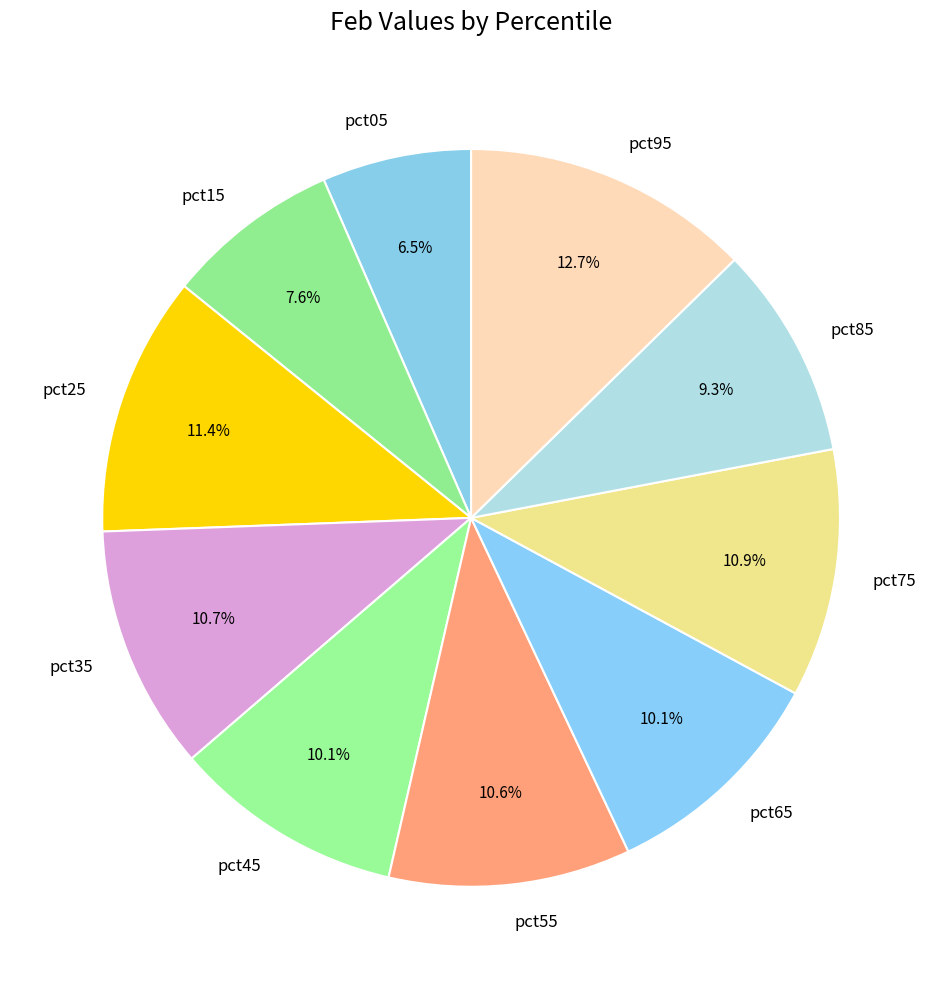

What is the smallest slice in the pie chart?

pct05